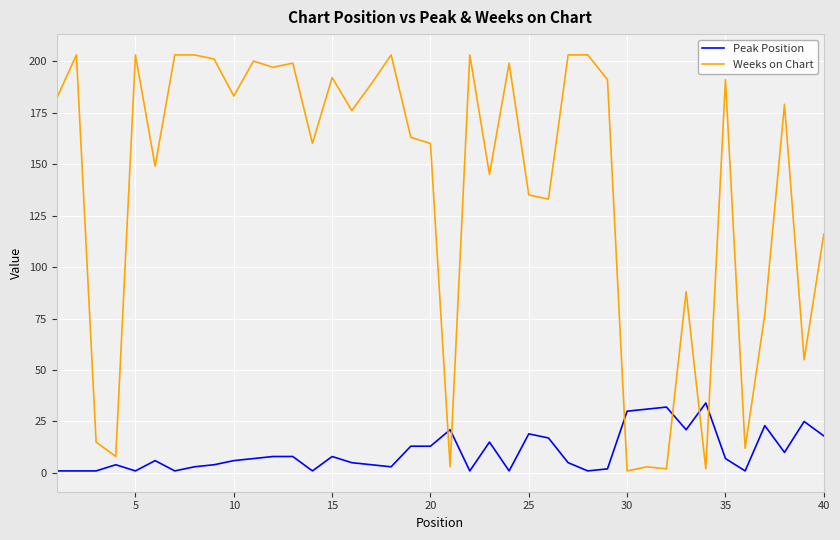

Rank the series by their average value, from highest to lowest.

Weeks on Chart, Peak Position